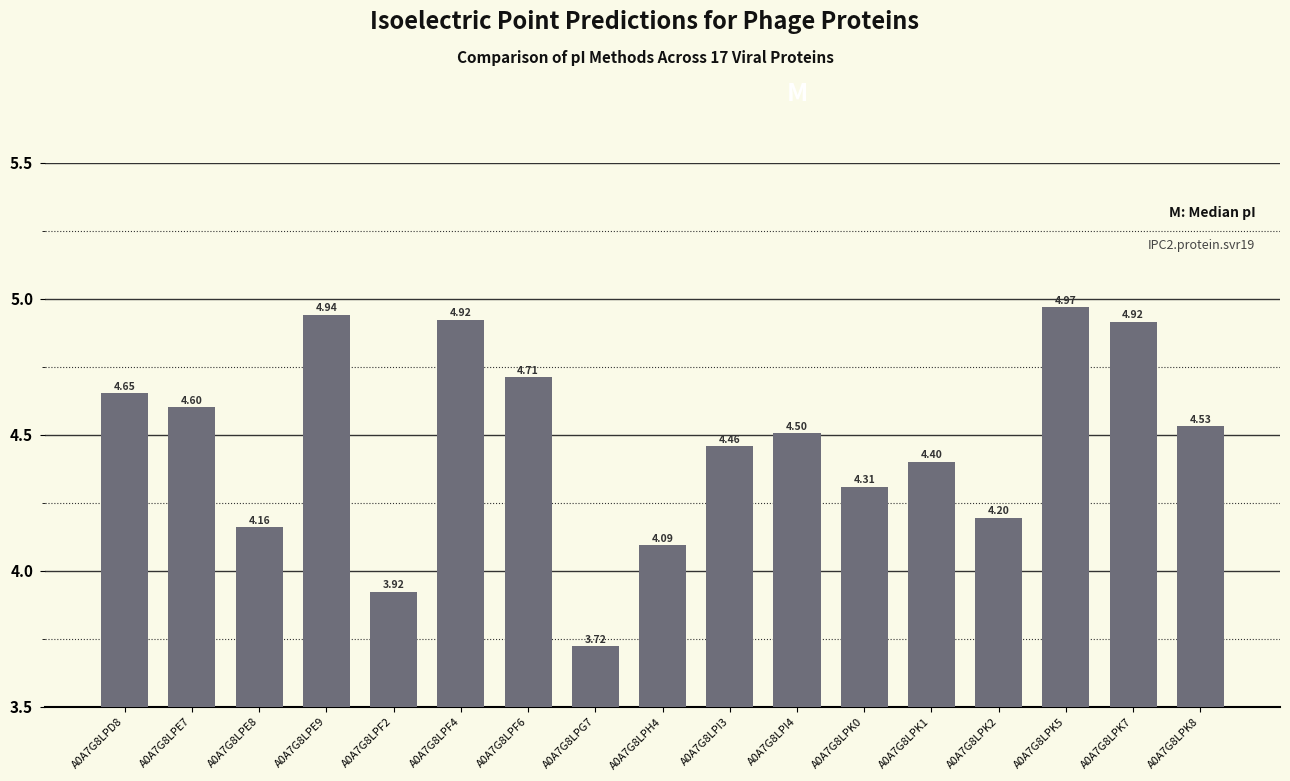

What is the ratio of the value at A0A7G8LPF6 to the value at A0A7G8LPK0?

1.1